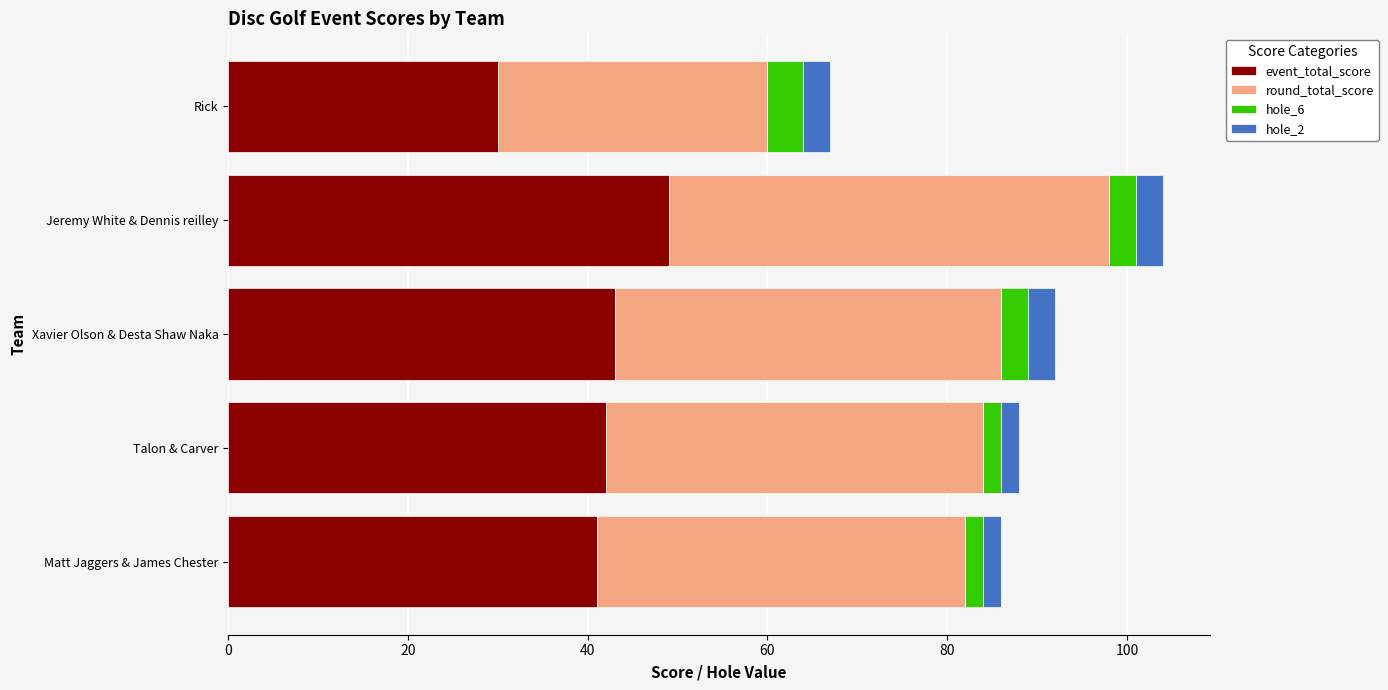

What is the difference between the second highest and minimum values in the event_total_score series?

13